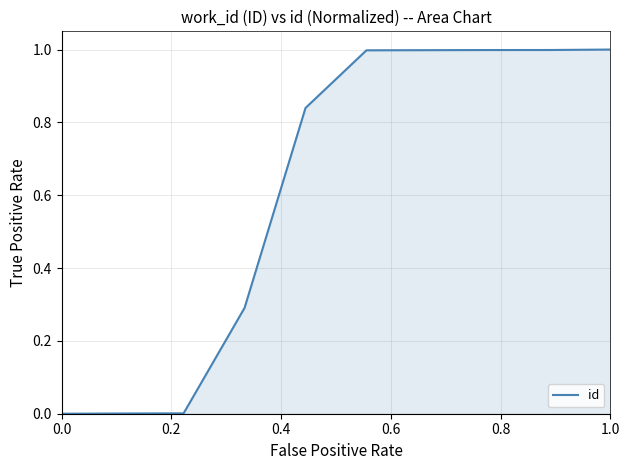

How many lines are shown in the chart?

1